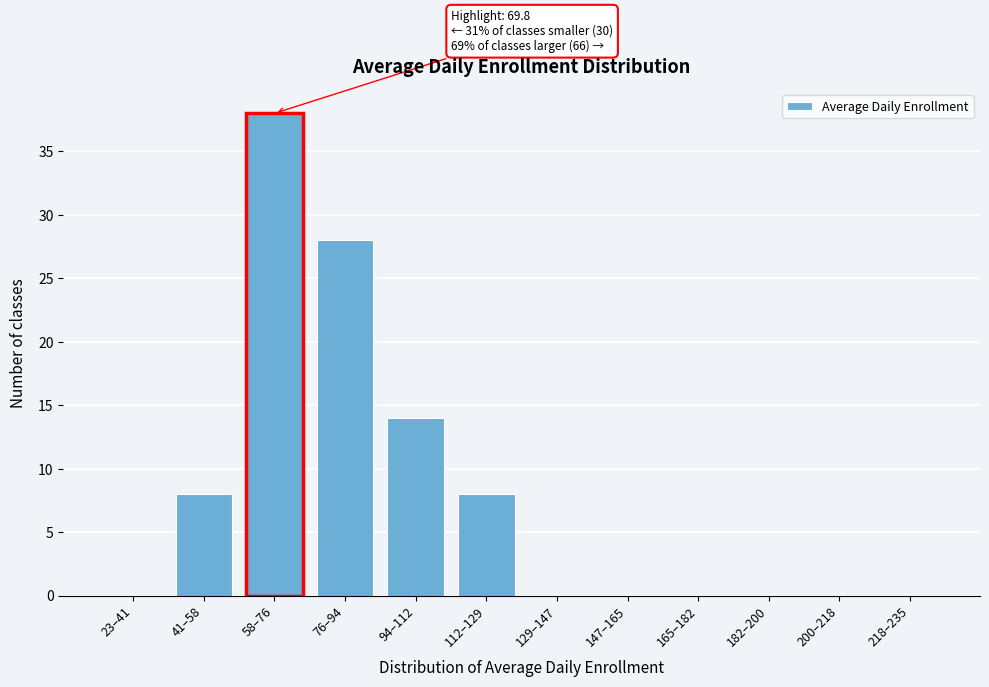

Reading left to right, what are all the values shown in this chart?

23–41=0	41–58=8	58–76=38	76–94=28	94–112=14	112–129=8	129–147=0	147–165=0	165–182=0	182–200=0	200–218=0	218–235=0